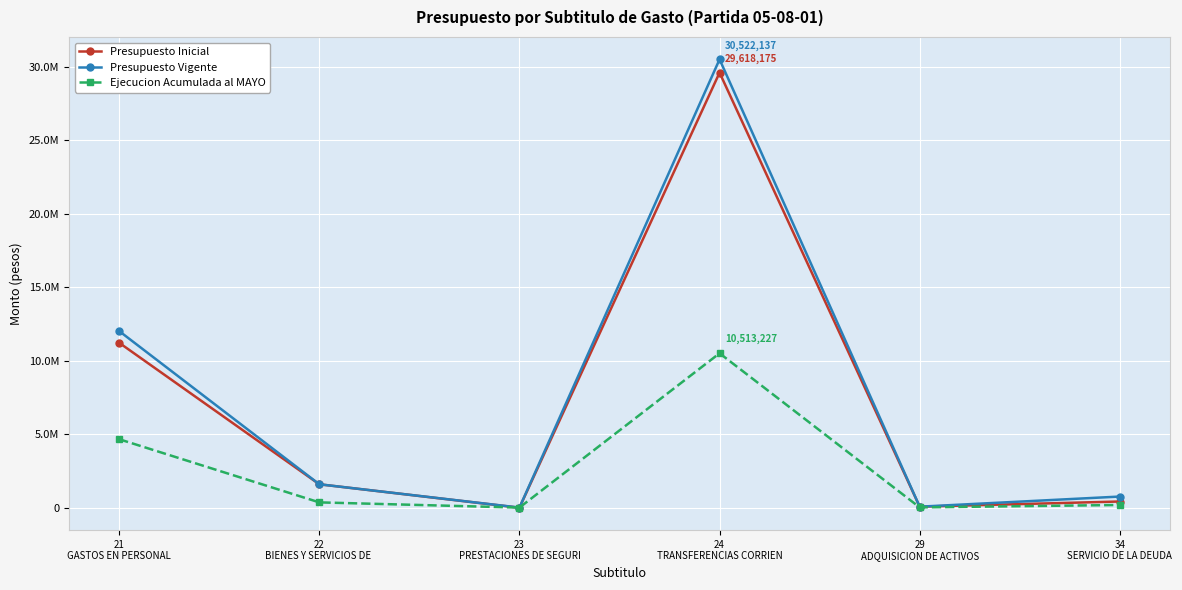

The value of Presupuesto Vigente at 24
TRANSFERENCIAS CORRIEN is 8882942. True or false?

False